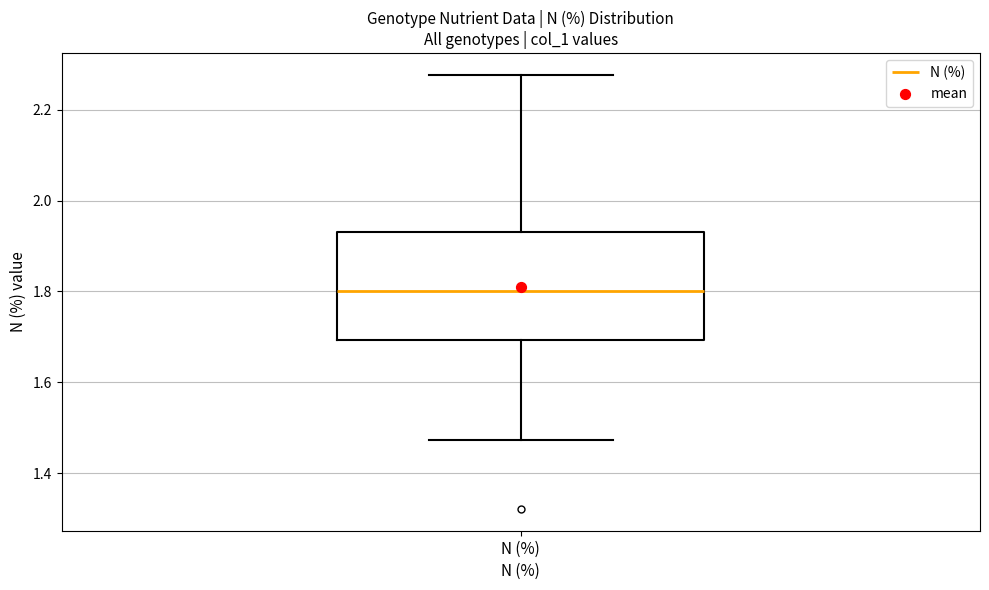

Read this box plot against the y-axis: the position of the median line, the range covered by the box, and the ends of both whiskers. The values are not printed on the chart, so give them approximately, as read against the axis.

median 1.80, box 1.70 to 1.94, whiskers 1.48 to 2.28